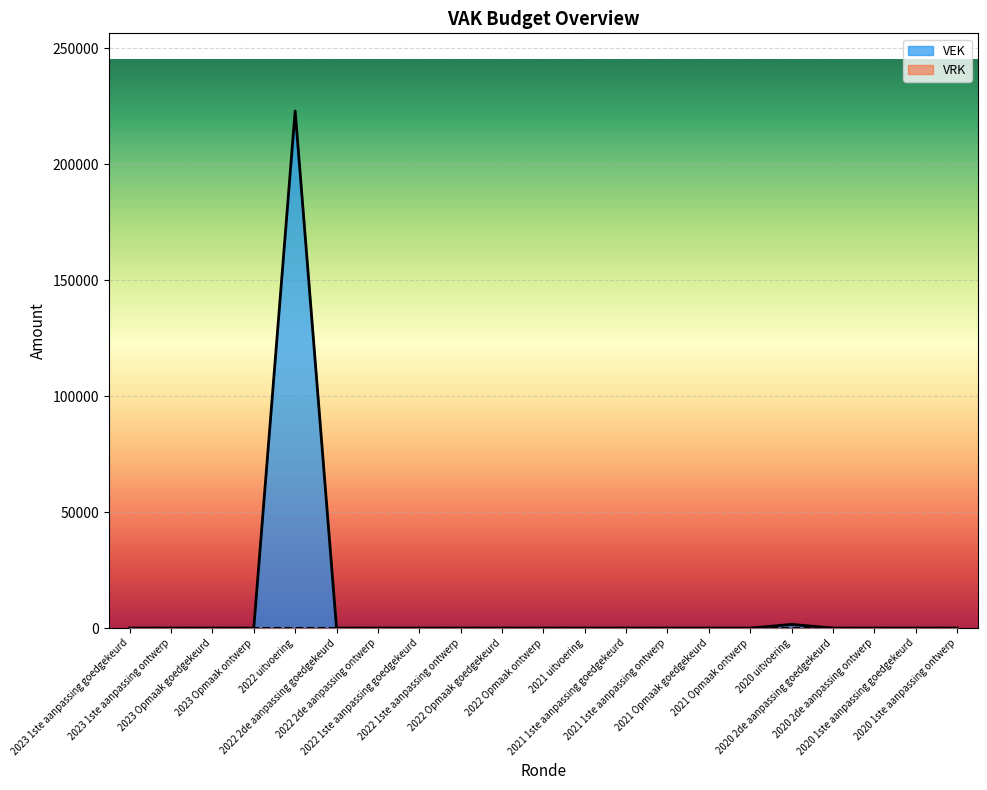

What is the label of the 2nd point from the right?

2020 1ste aanpassing goedgekeurd